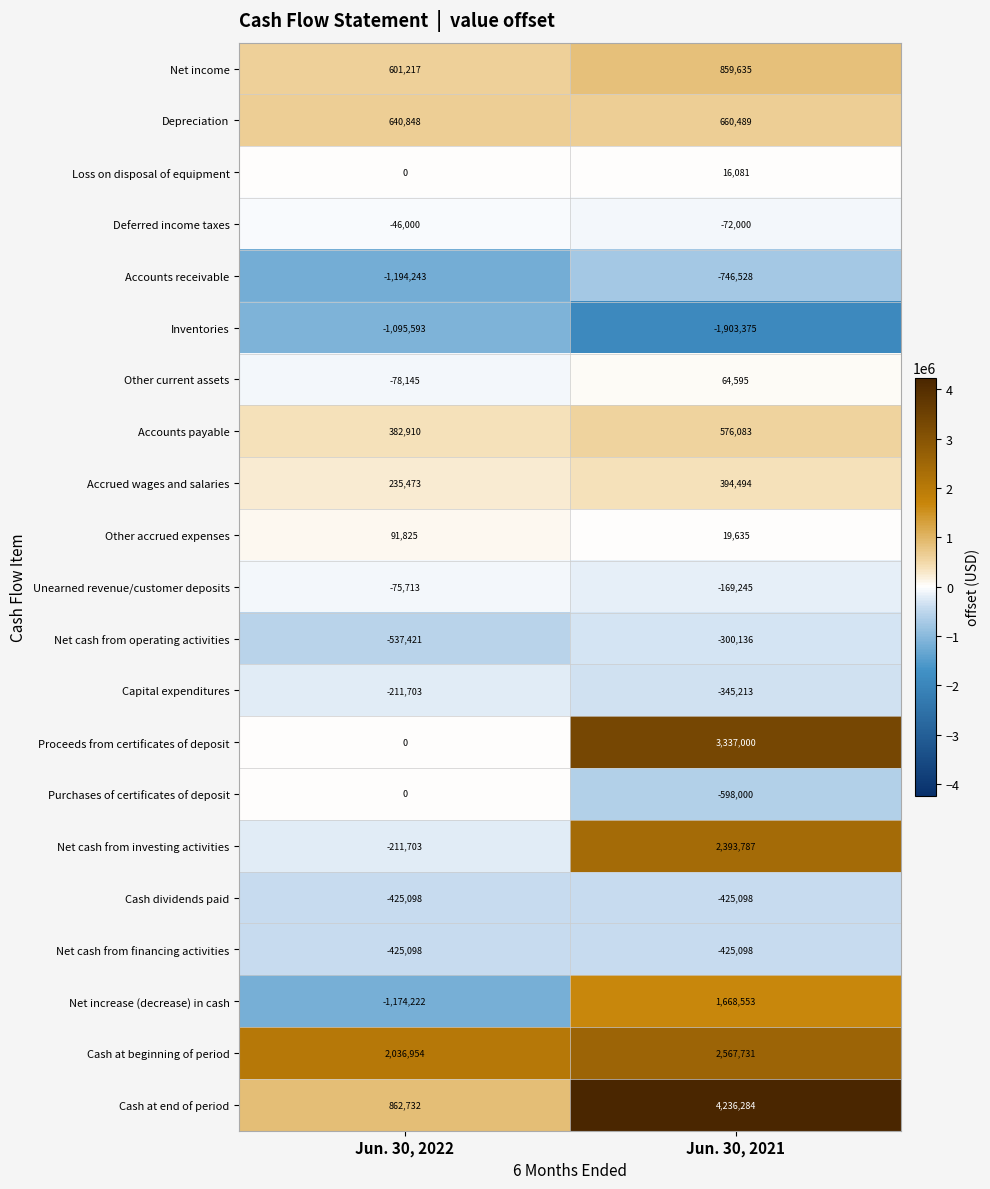

Which series has the widest spread of values?

Cash at end of period